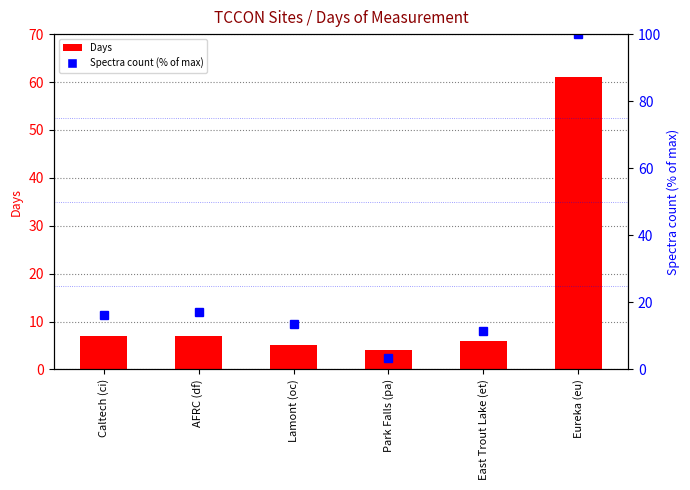

Where does the Days series first go above 7?

Eureka (eu)